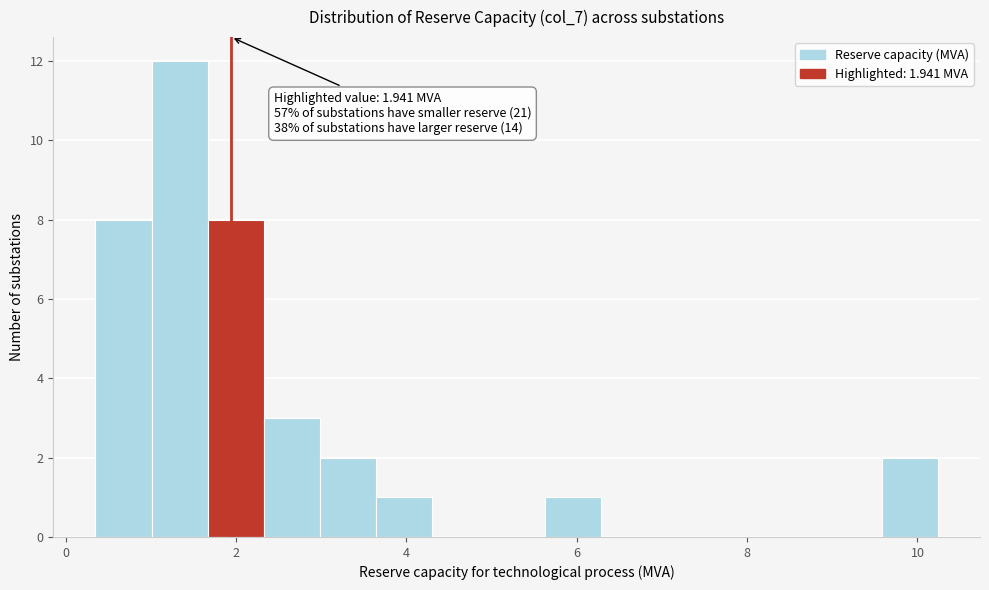

Around what value on the x-axis is the tallest bar? Give the approximate position of its centre, as read against the axis.

1.4